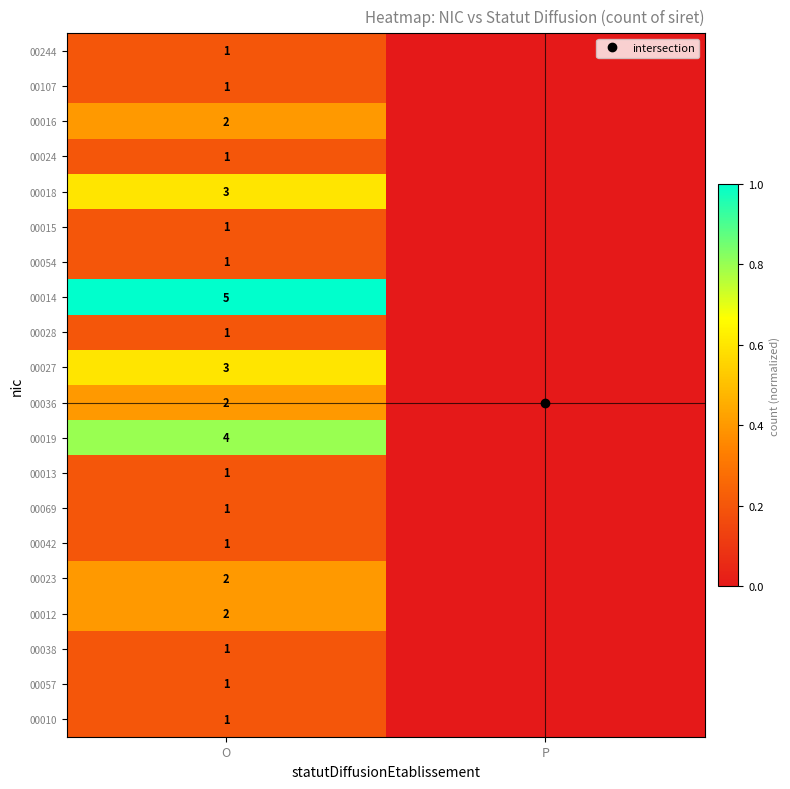

Which series has the largest range (max minus min)?

00014